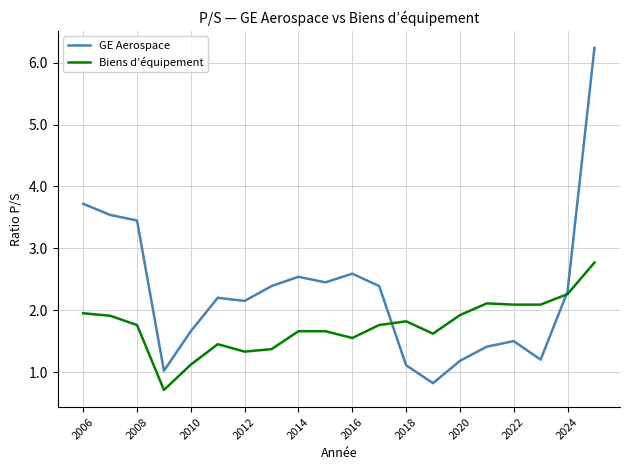

What is the highest value of the Biens d’équipement series?

2.8